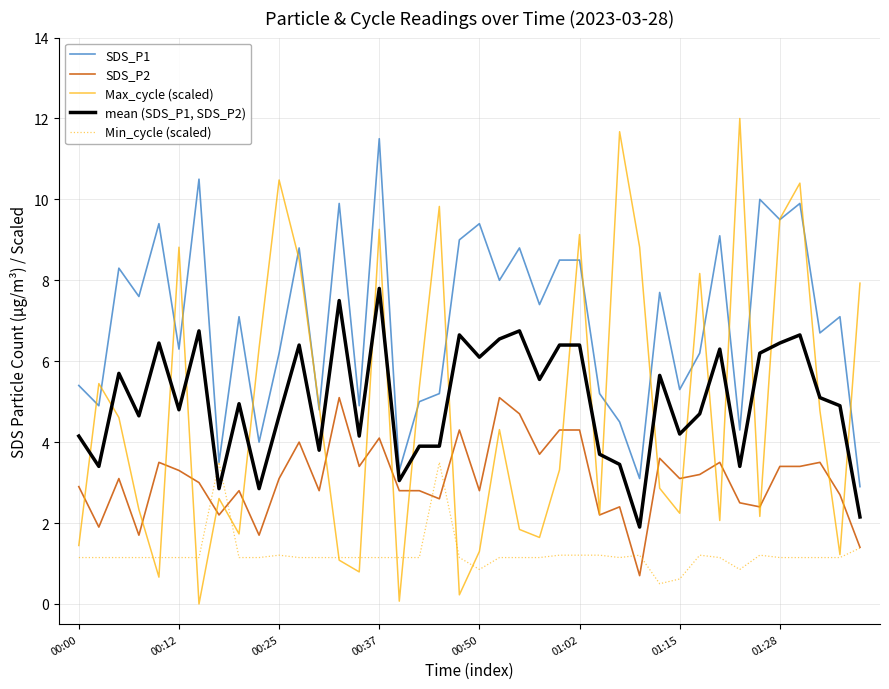

True or false: mean (SDS_P1, SDS_P2) and Min_cycle (scaled) intersect in this chart.

True